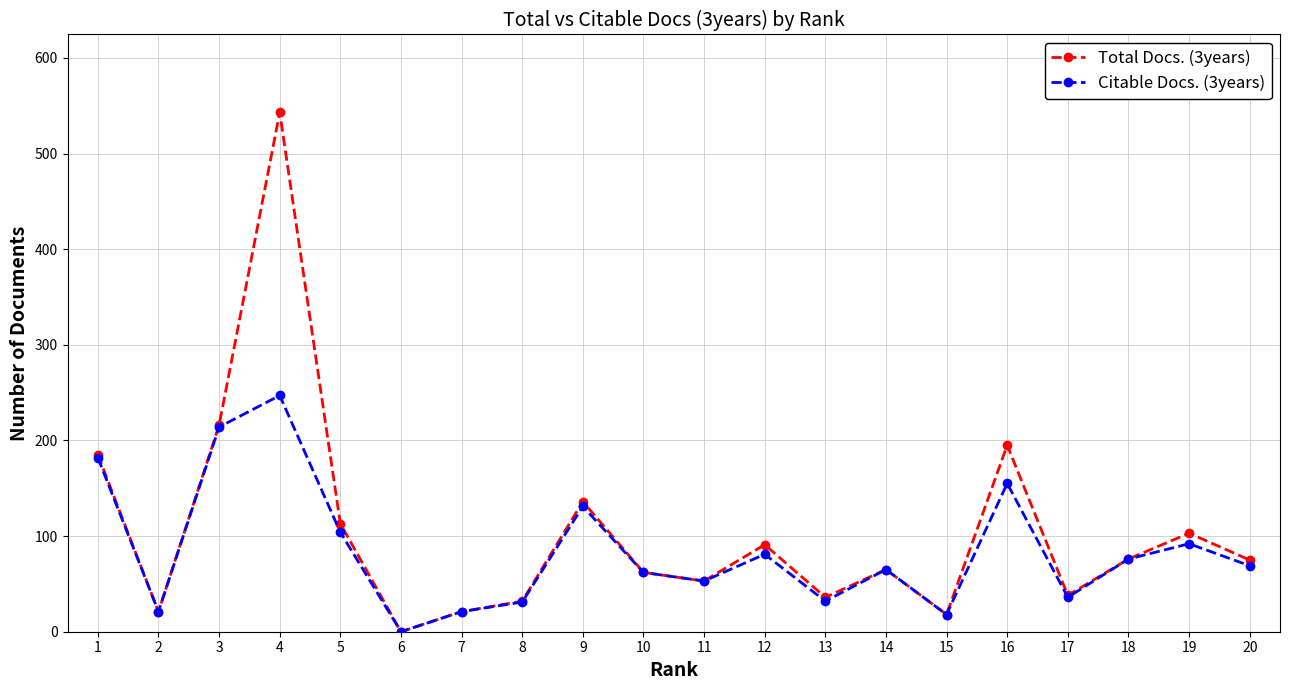

True or false: Citable Docs. (3years) has more than 2 points higher than both neighbors.

True